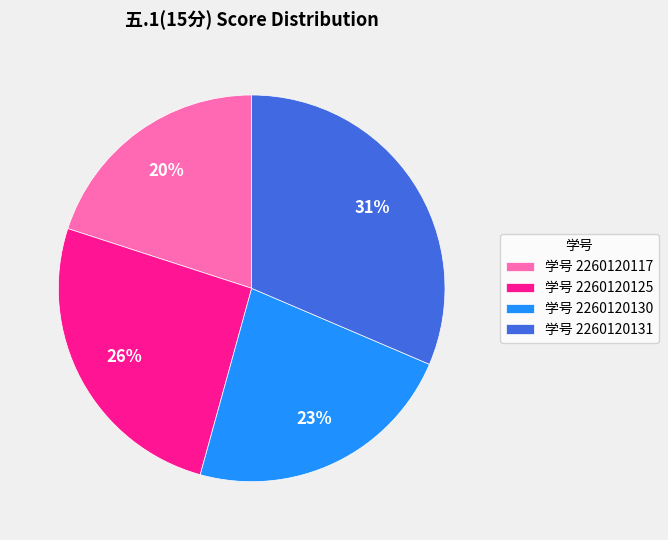

Count the number of slices in the pie.

4